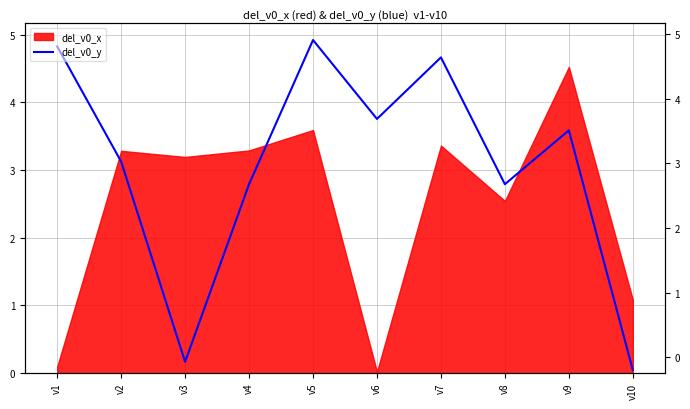

The value at v5 is 4.9. True or false?

True